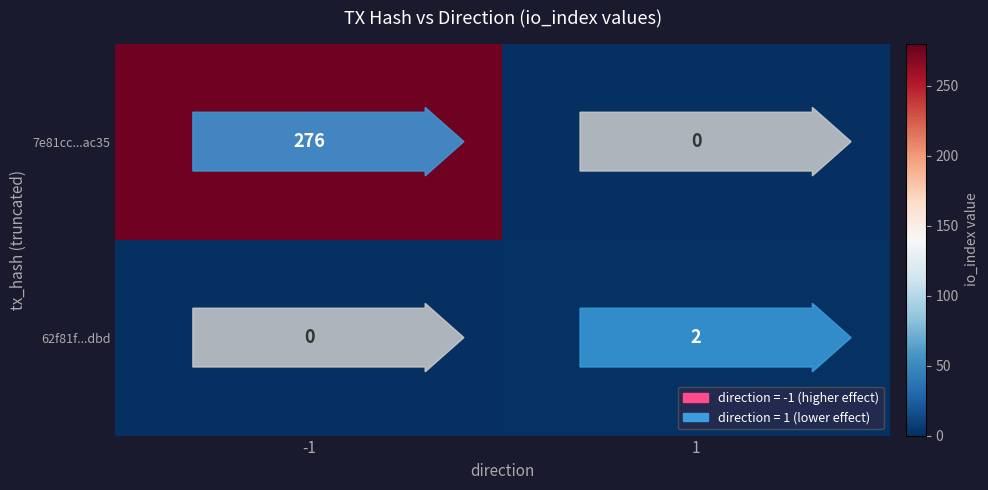

What is the sum of the 7e81cc...ac35 values at -1 and 1?

276